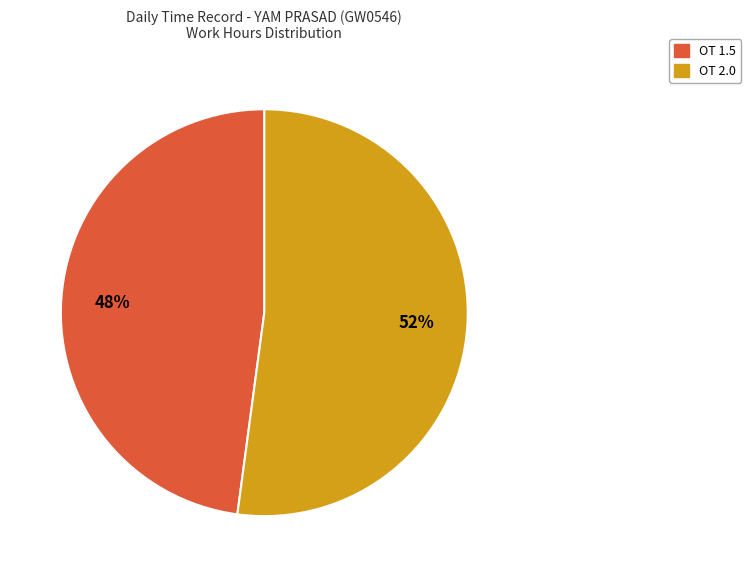

Is there any slice that represents more than half of the pie?

Yes